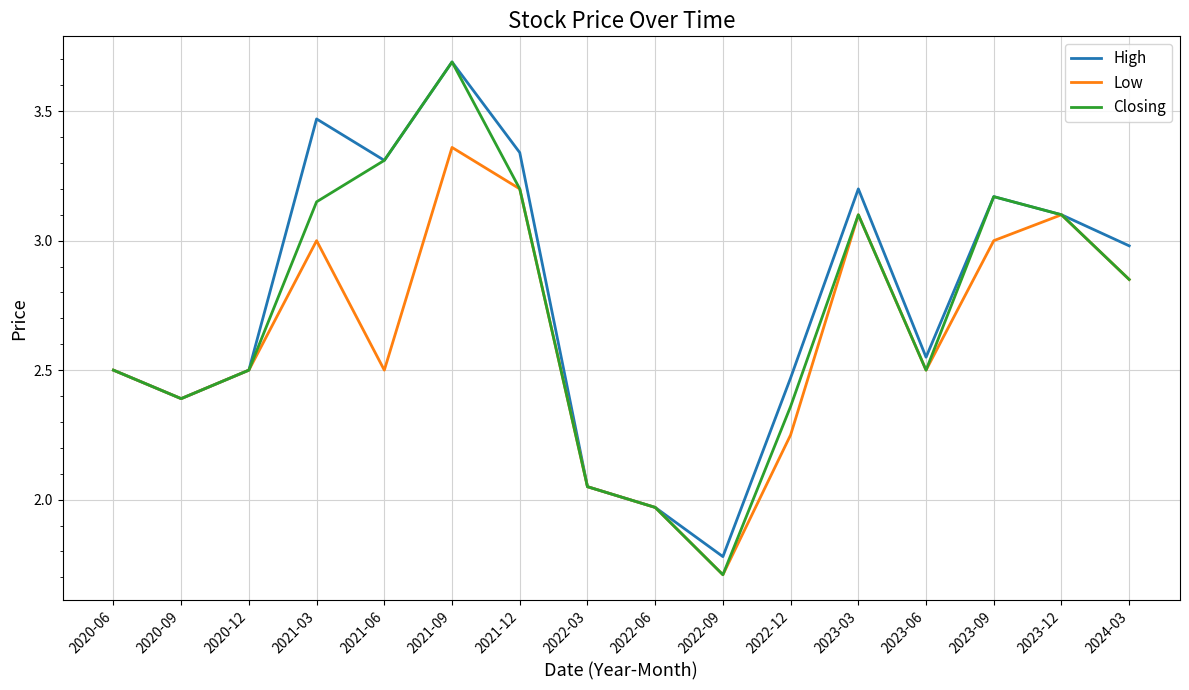

The Low series shows 2.5 at 2023-06. True or false?

True